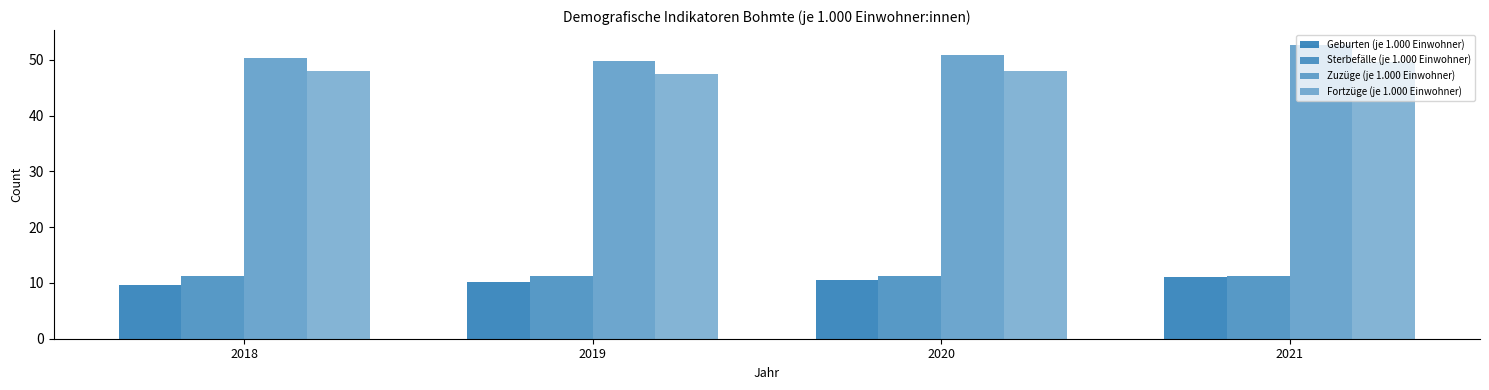

Count the number of categories in the chart.

4